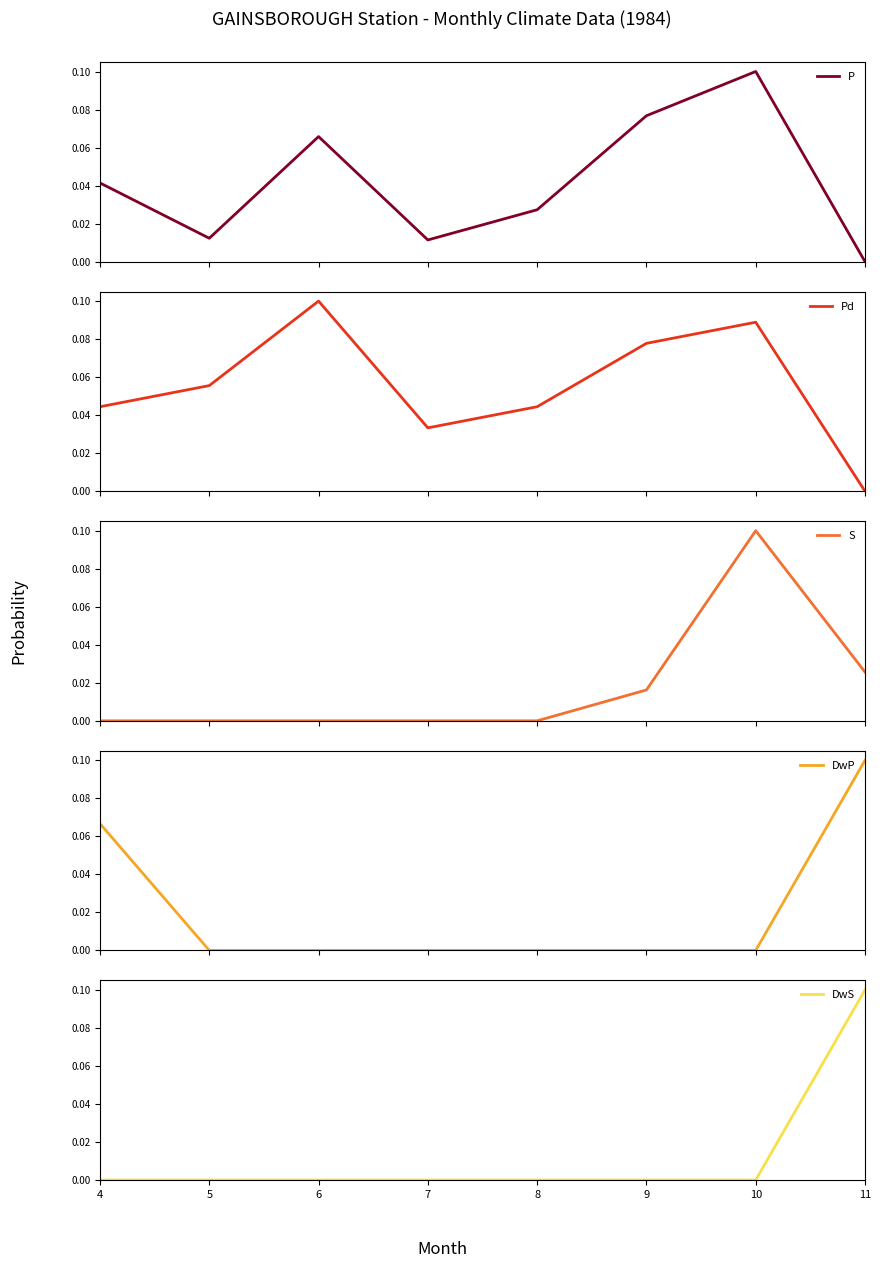

What is the difference between the highest and lowest values at 11?

0.1